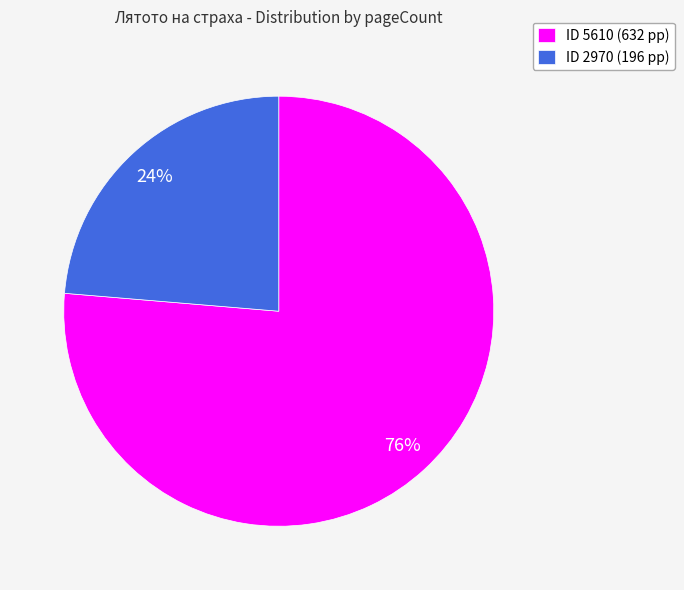

Rank the categories by value from lowest to highest.

ID 2970 (196 pp), ID 5610 (632 pp)